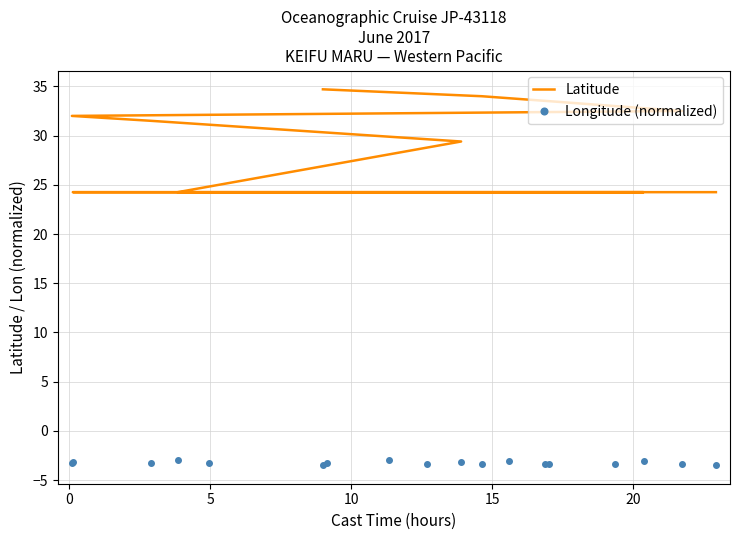

Reading right to left, what are all the values shown in this chart?

Latitude: 24.3	24.3	24.3	24.2	24.2	24.3	24.3	24.2	24.2	24.3	29.4	31.5	32.0	32.5	33.0	33.5	34.0	34.7
Longitude (normalized): -3.5	-3.4	-3.3	-3.3	-3.2	-3.2	-3.1	-3.0	-3.0	-2.9	-3.2	-3.3	-3.3	-3.3	-3.3	-3.4	-3.4	-3.4